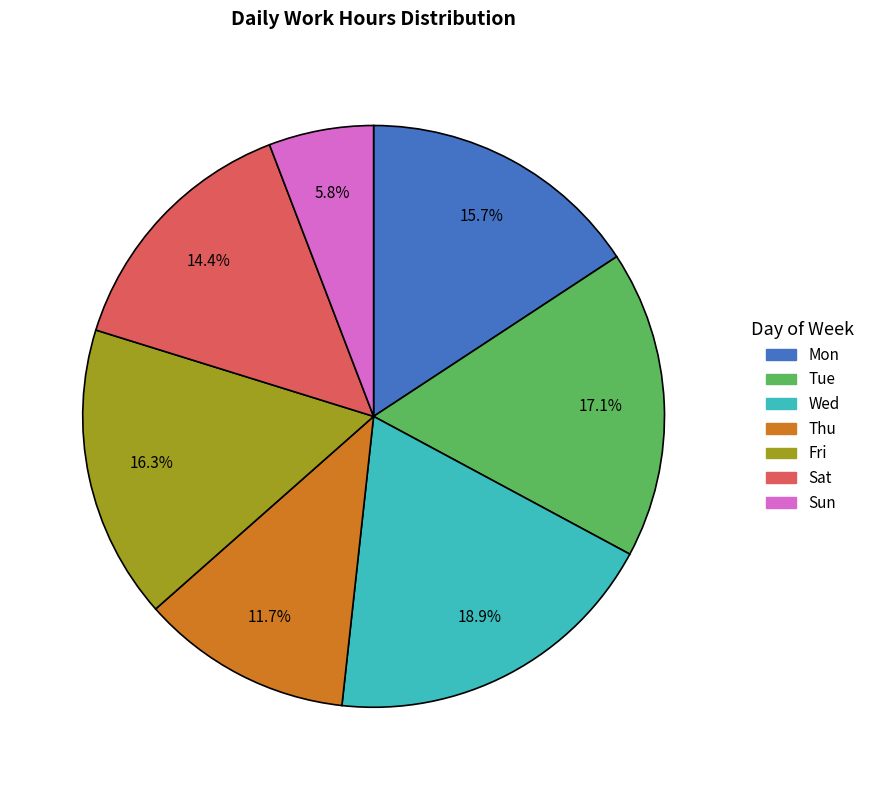

Is there any slice that represents more than half of the pie?

No